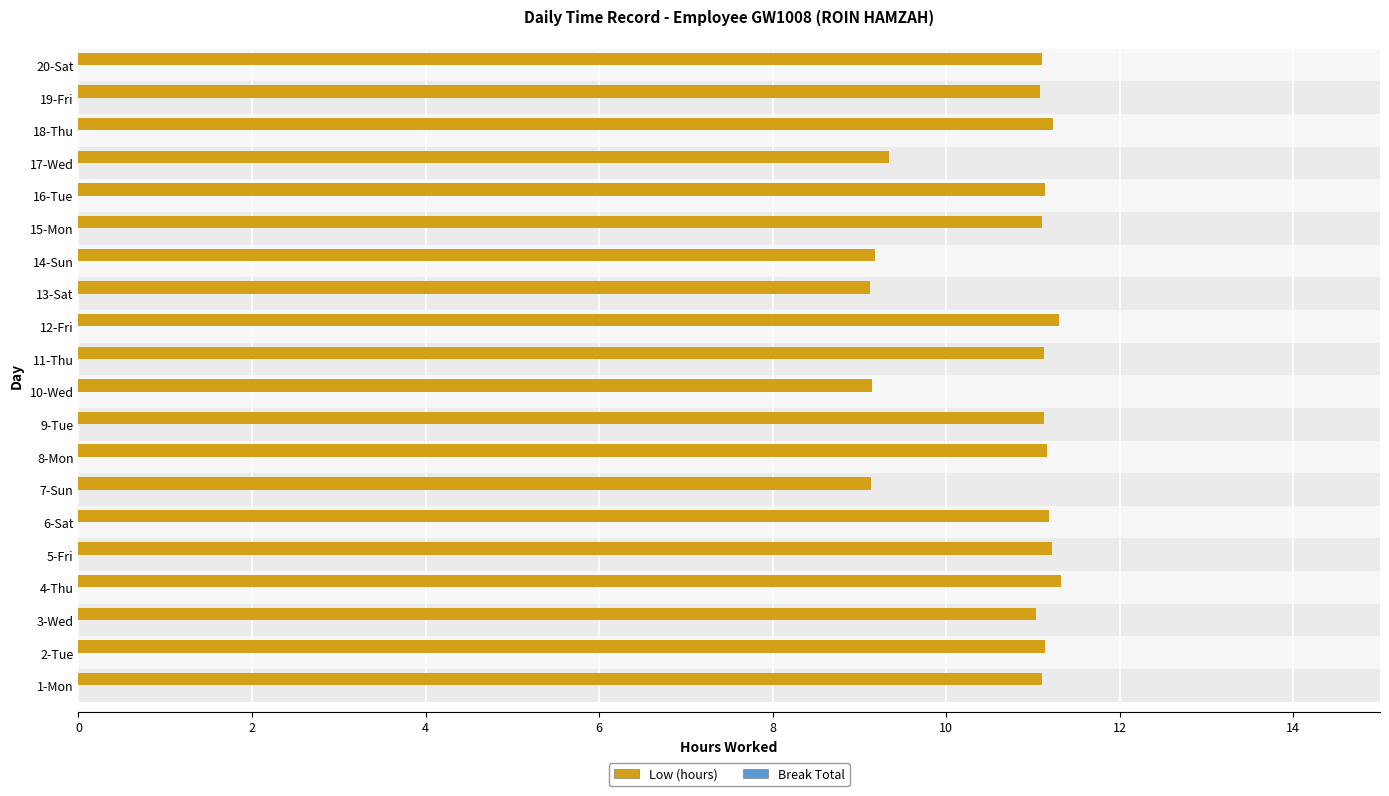

Between 11-Thu and 2-Tue, which is larger?

2-Tue